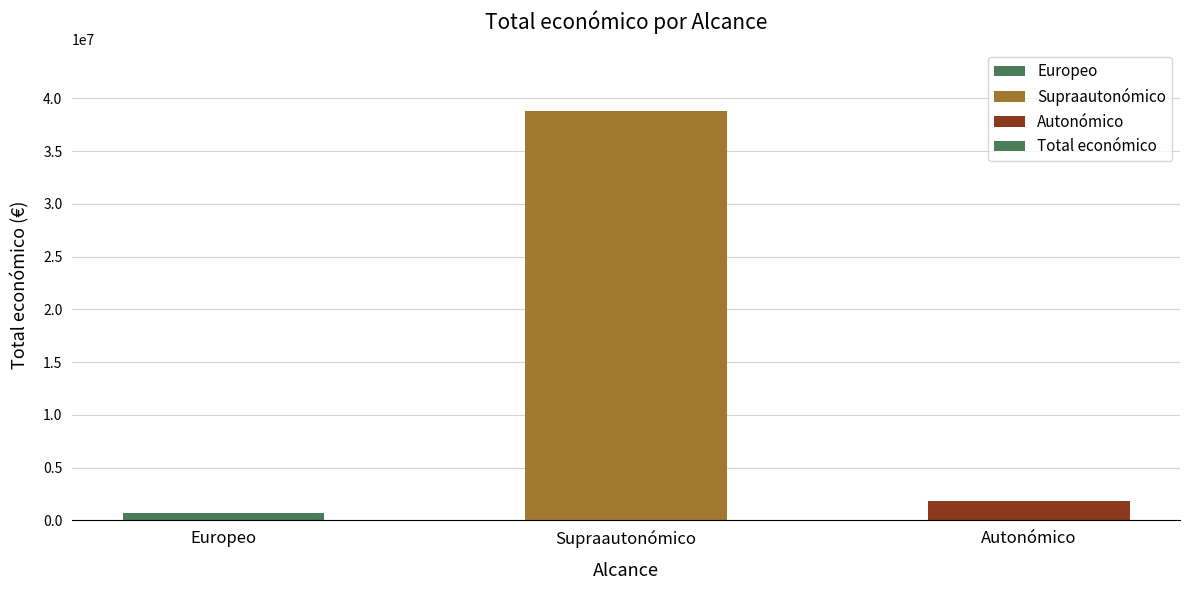

What is the difference between the values at Autonómico and Europeo?

1137559